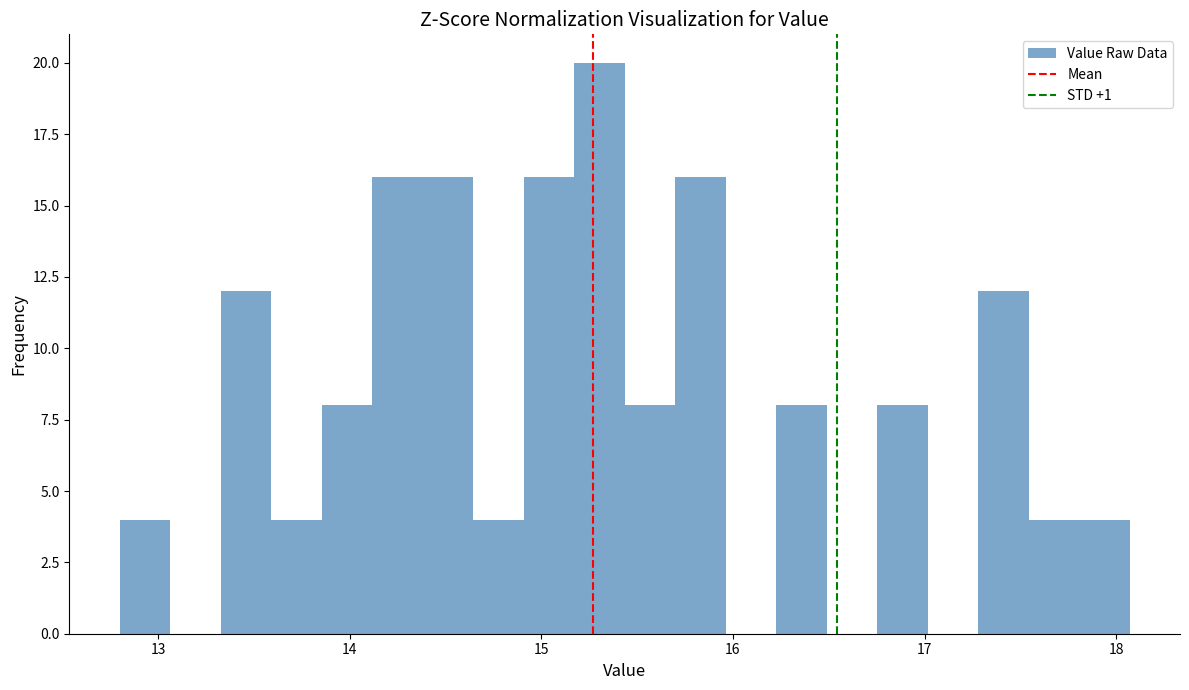

Read against the x-axis, roughly where is the centre of the tallest bar?

15.3